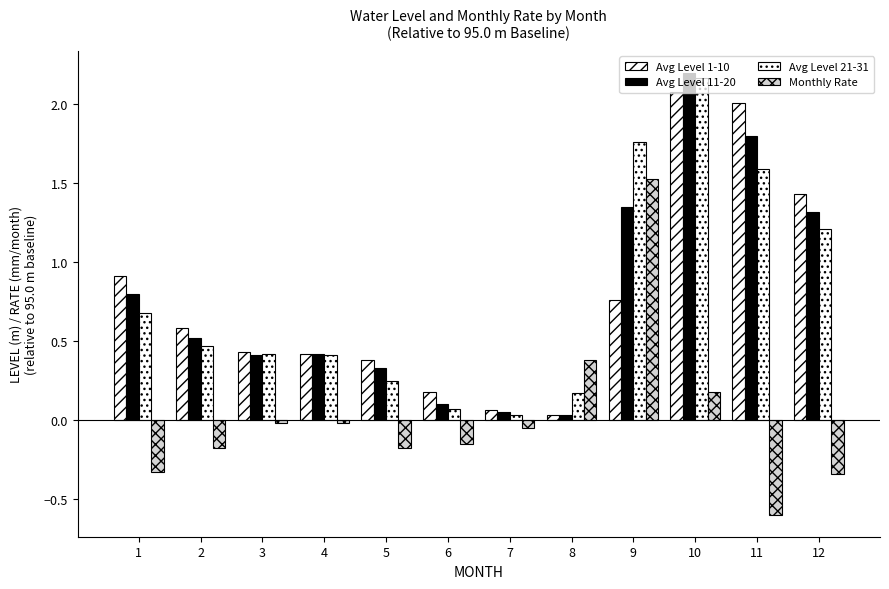

How many categories are shown in the chart?

12